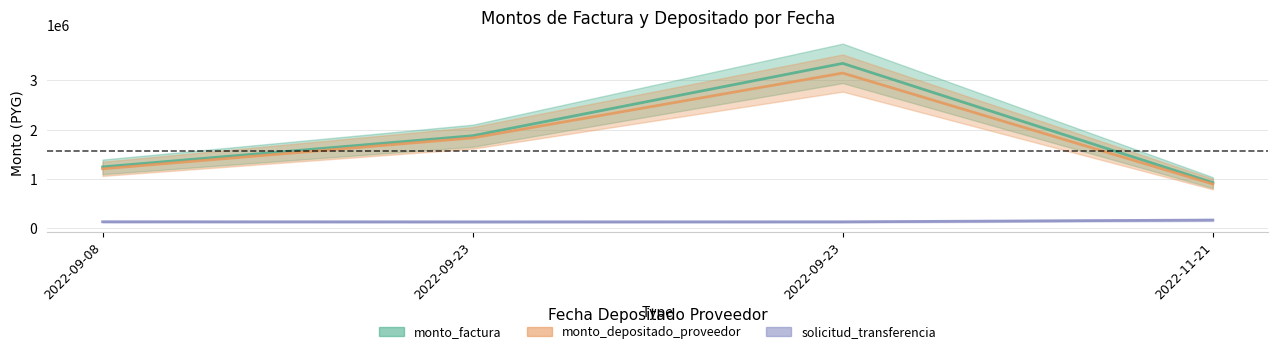

True or false: monto_factura has a value of 3348628 at 2022-09-23.

True